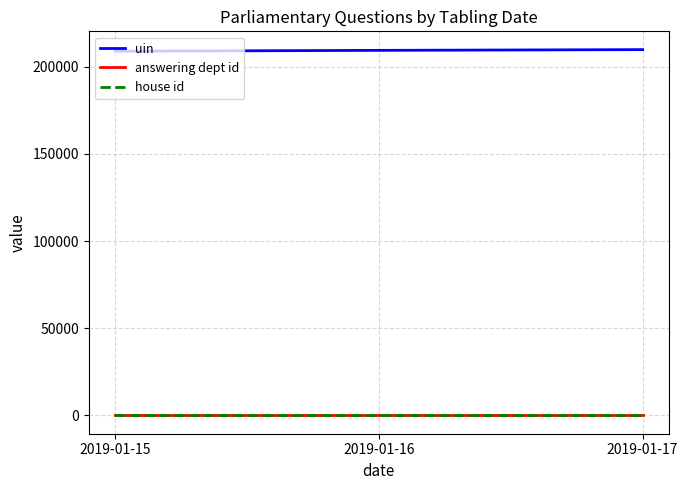

What is the minimum value for uin?

208874